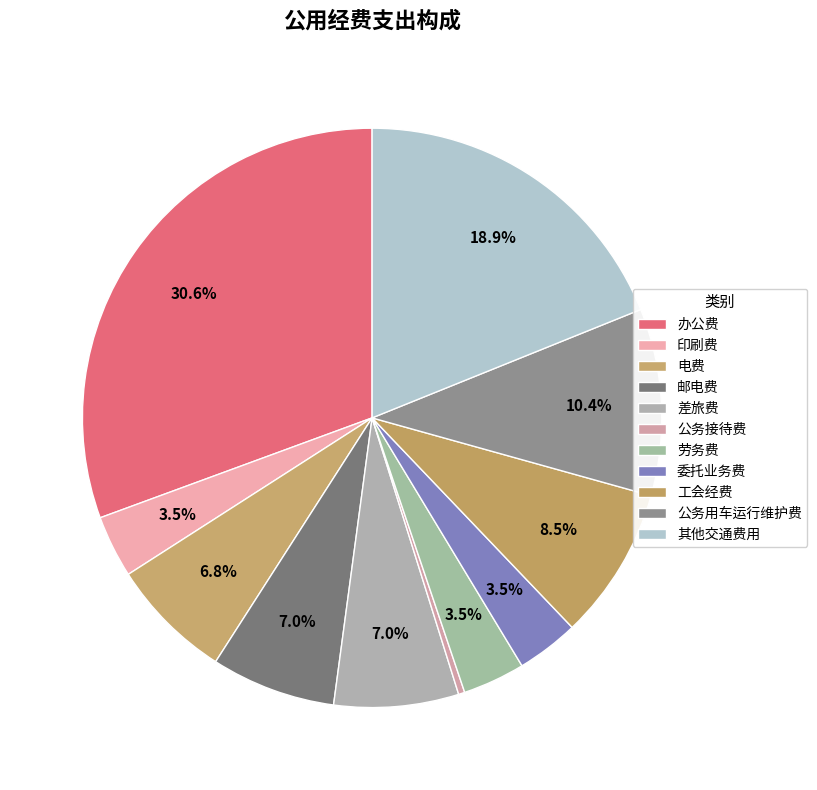

What is the change in value from 办公费 to 电费?

-6.2